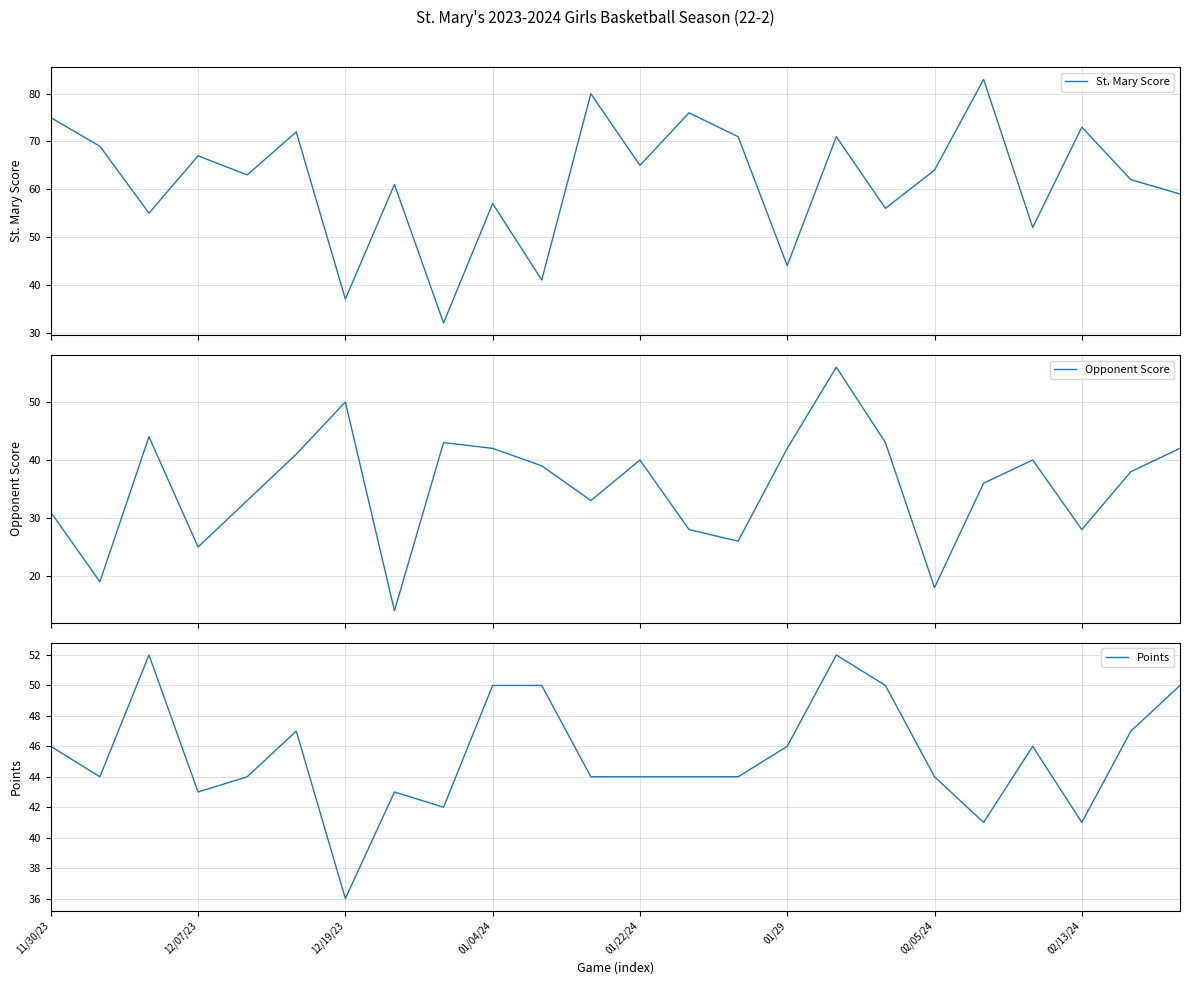

What is the approximate value of St. Mary Score at 19, to the nearest 10?

80